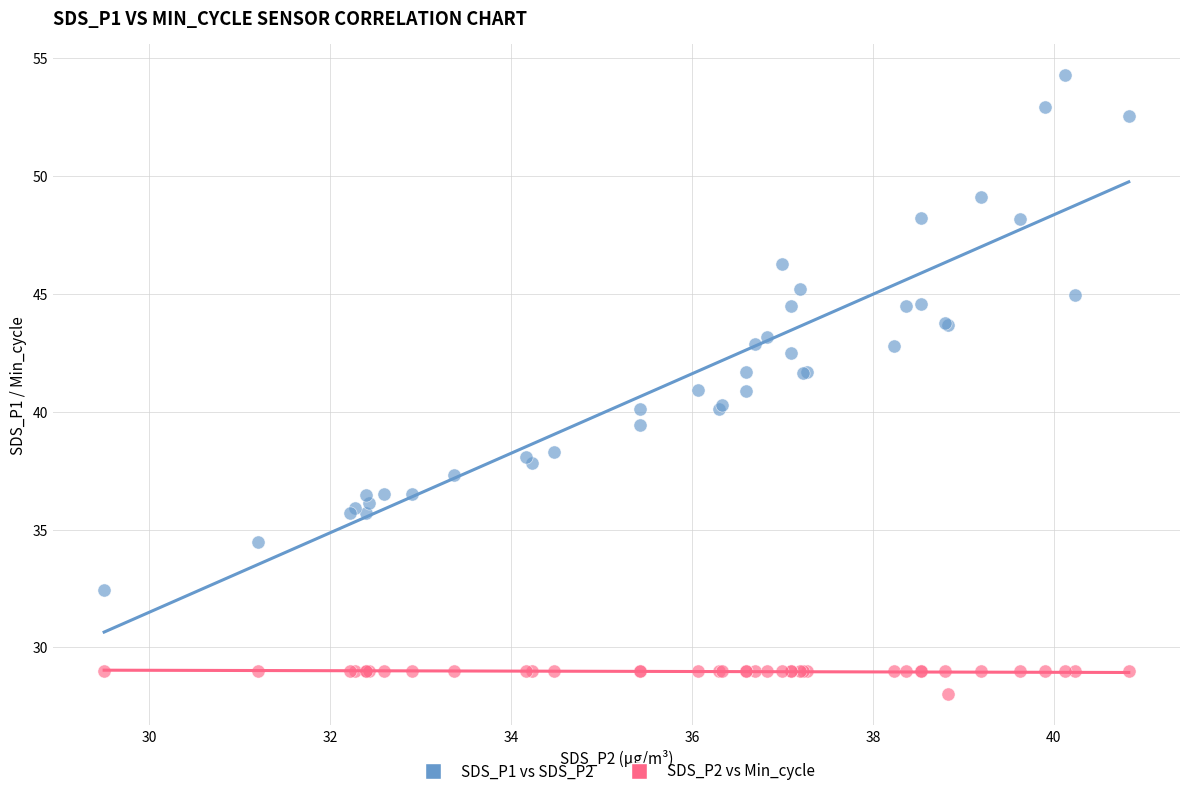

Which series has the largest Y range (max minus min)?

SDS_P1 vs SDS_P2